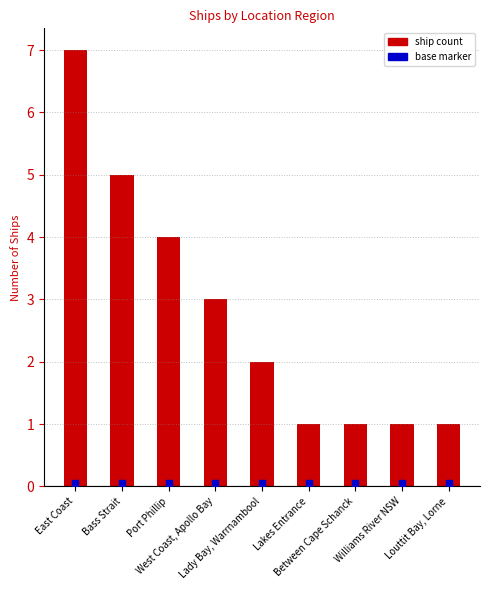

What is the greatest value displayed?

7